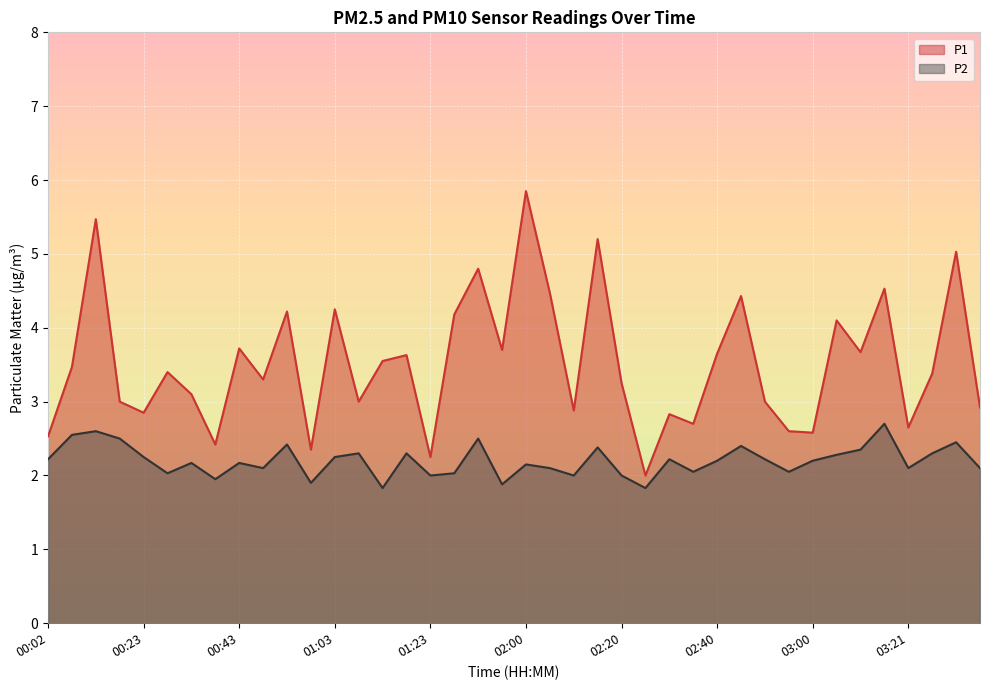

Which label corresponds to the smallest value in the chart?

01:13